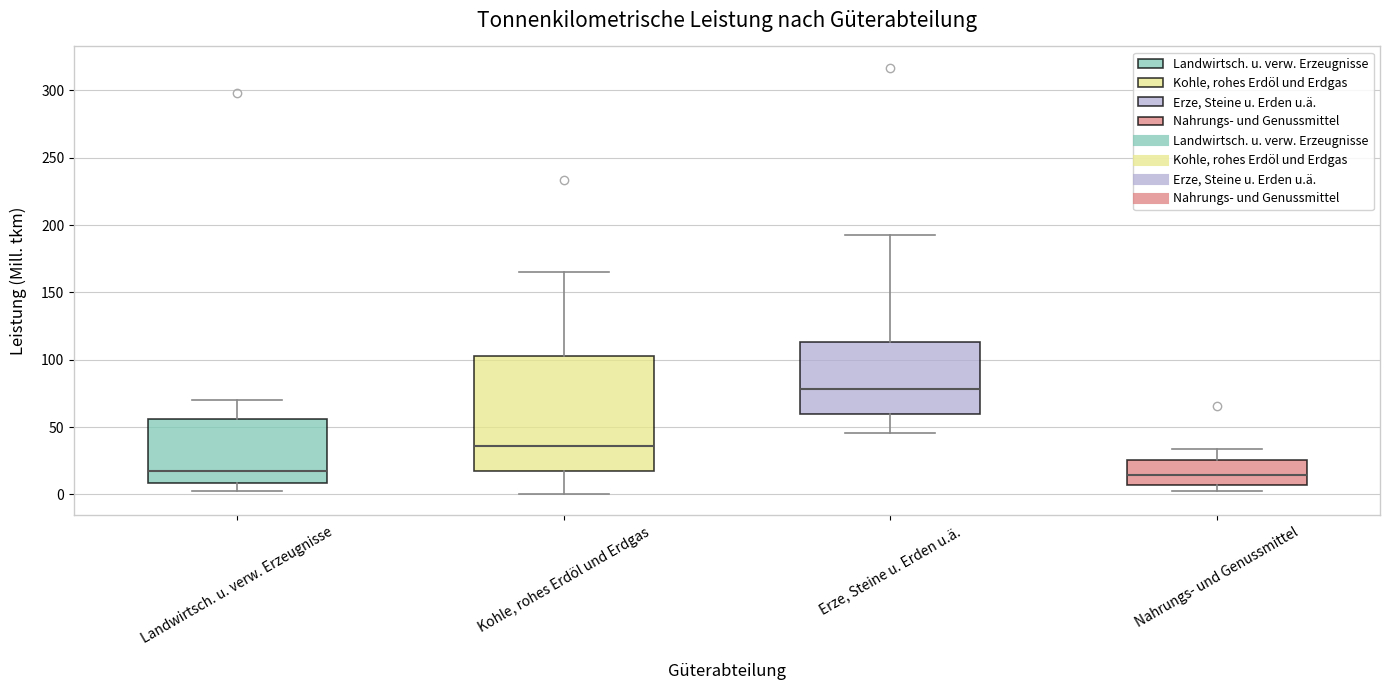

Which box is the tallest, from its lower edge to its upper edge?

Kohle, rohes Erdöl und Erdgas